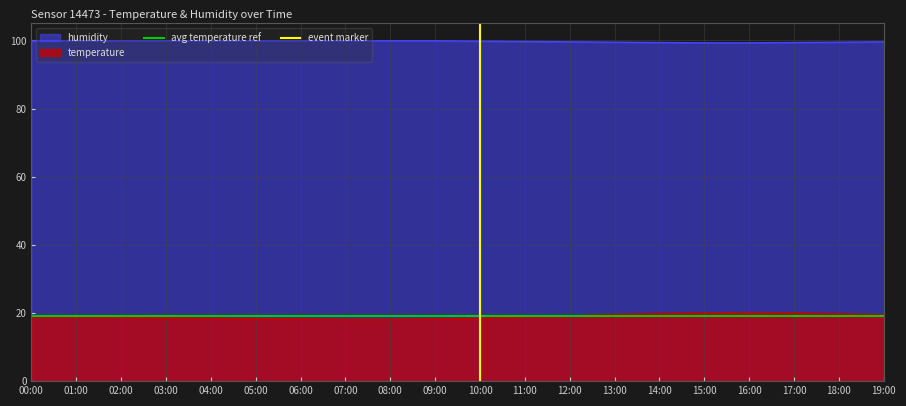

What is the highest value of the temperature series?

20.2